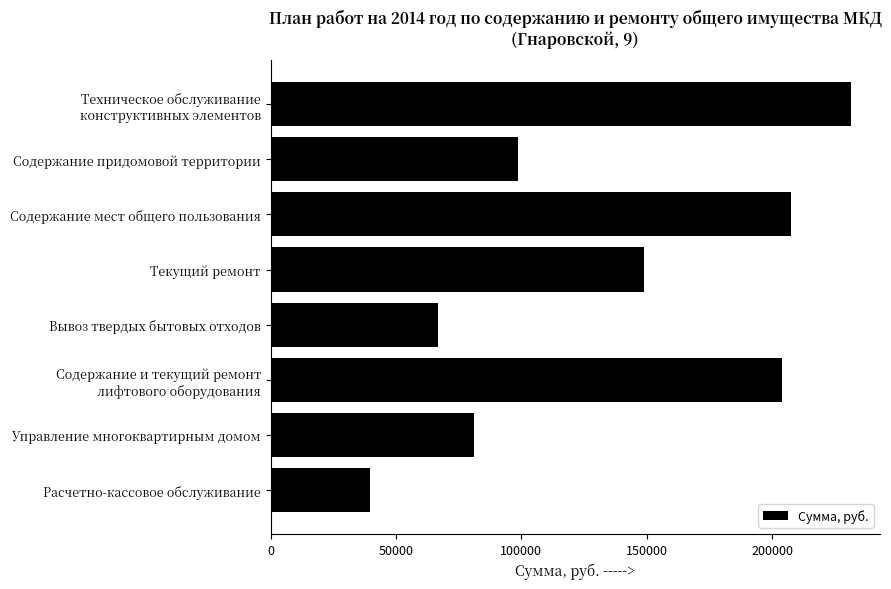

What is the change in value from Содержание придомовой территории to Содержание мест общего пользования?

+108686.5